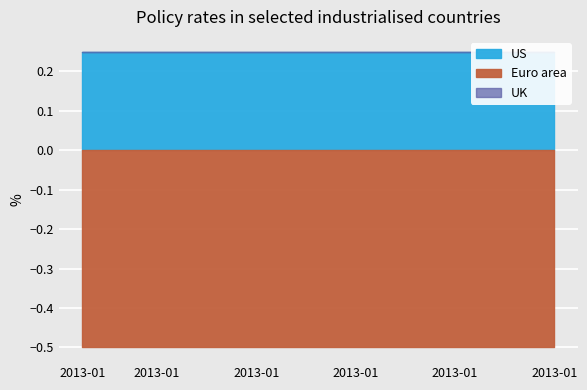

True or false: Euro area has a value of 0.0 at 2013-01-11.

True